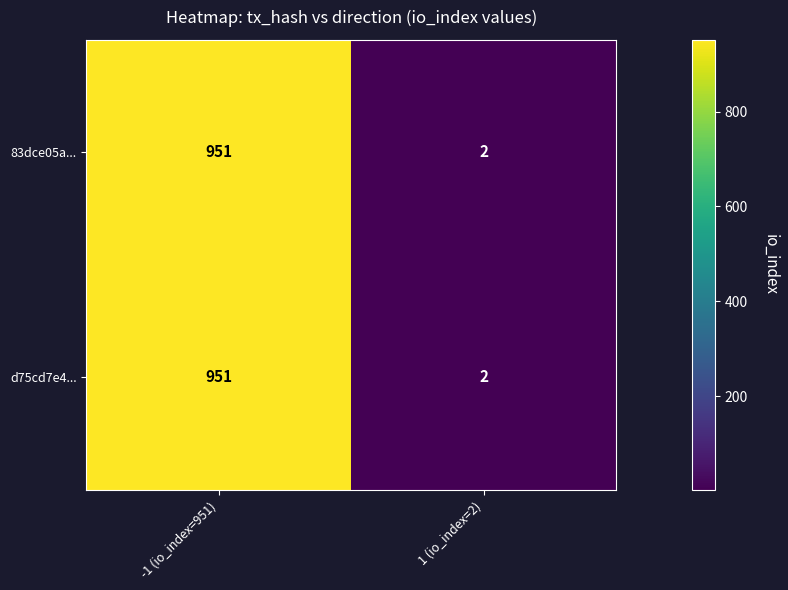

The value of 83dce05a... at 1 (io_index=2) is 2. True or false?

True